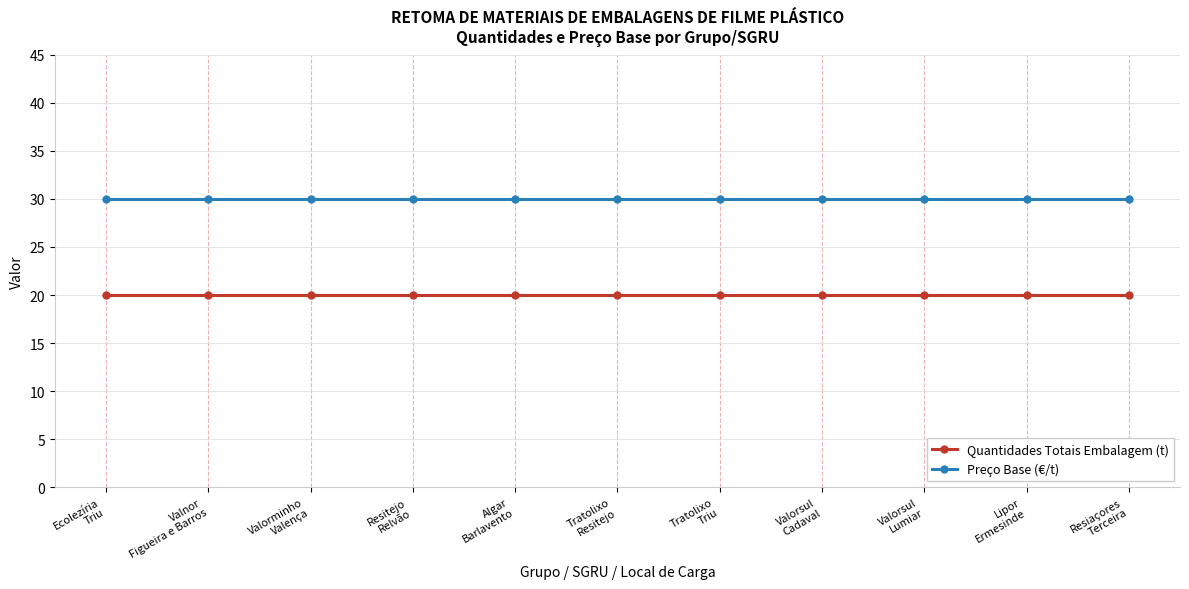

Is the value of Preço Base (€/t) at Tratolixo
Resitejo greater than the value of Quantidades Totais Embalagem (t) at Valnor
Figueira e Barros?

Yes